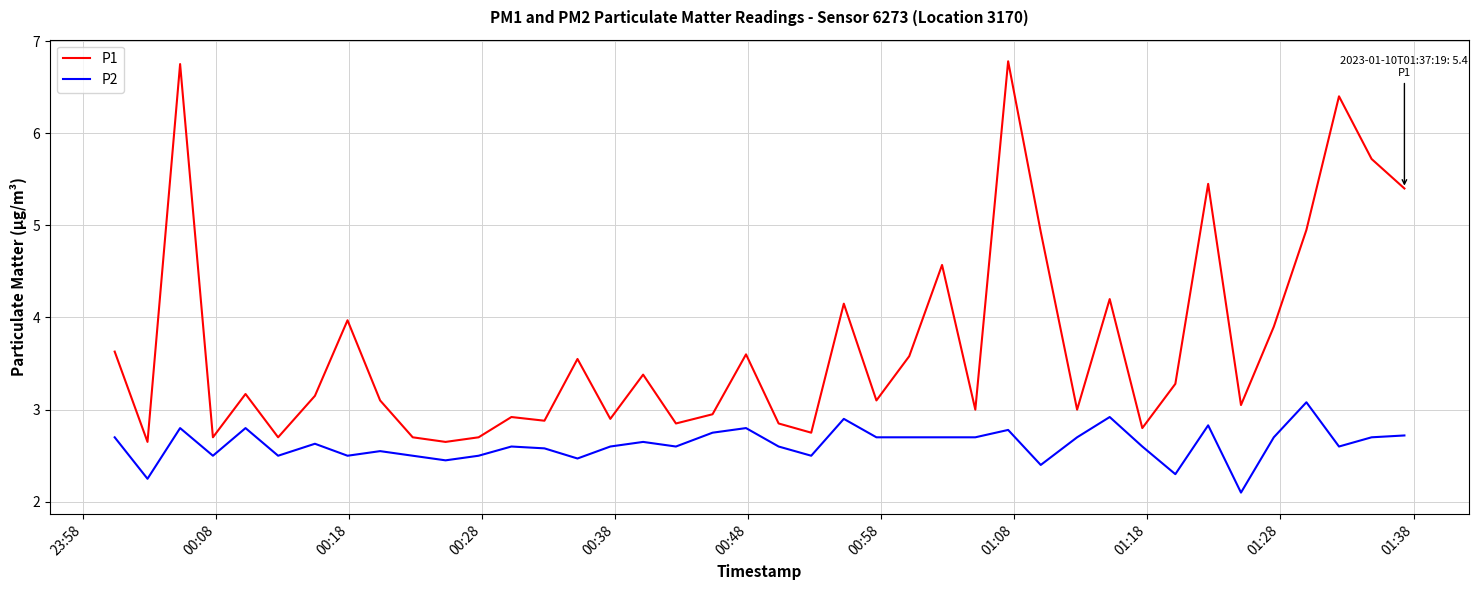

Which series has the largest total across all categories?

P1